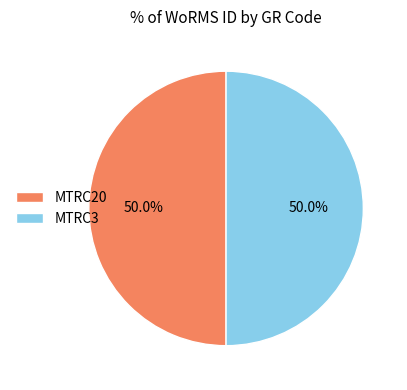

To the nearest percent, what is the average slice percentage?

50%